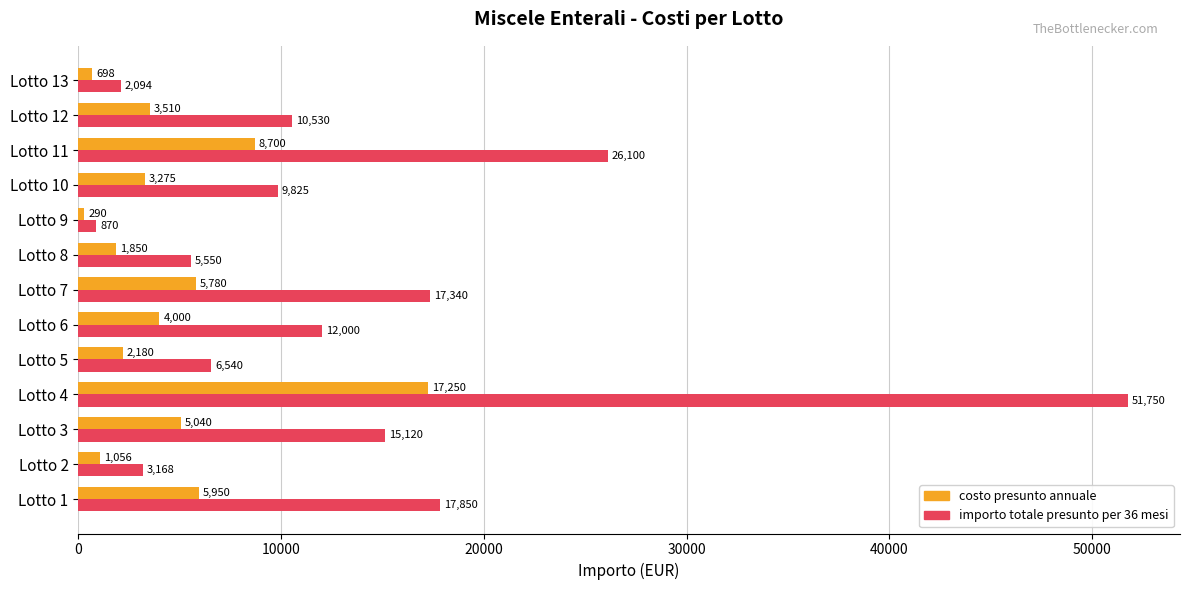

What is the average value of the costo presunto annuale series?

4583